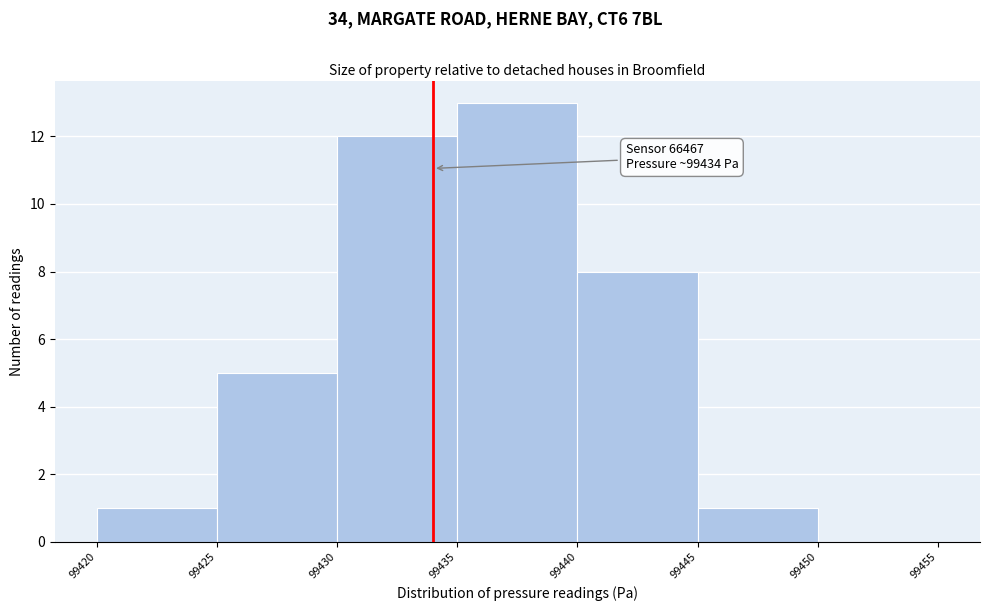

Which range on the x-axis has the tallest bar?

99435 to 99440